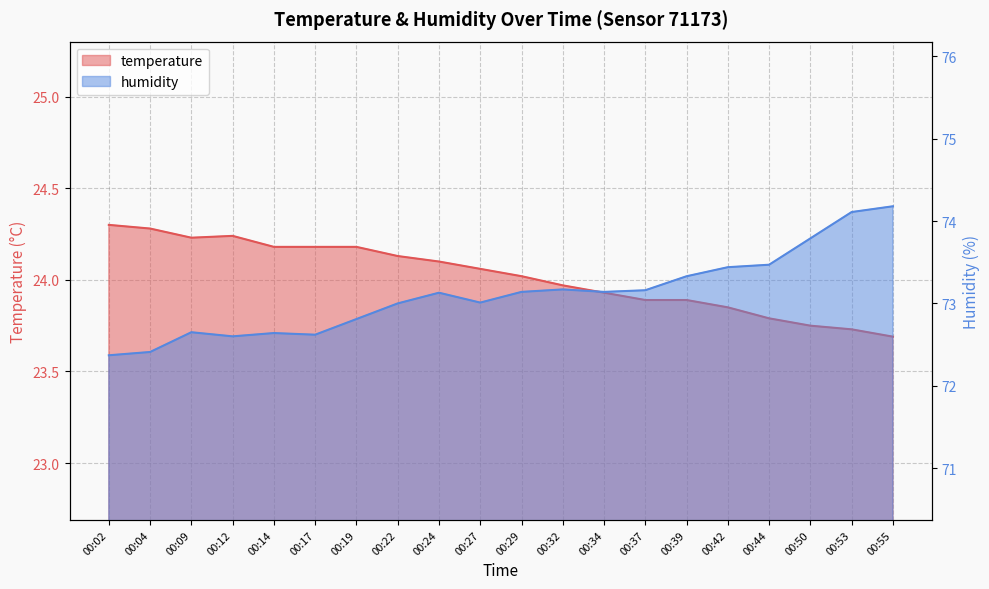

What is the highest value of the humidity series?

74.2